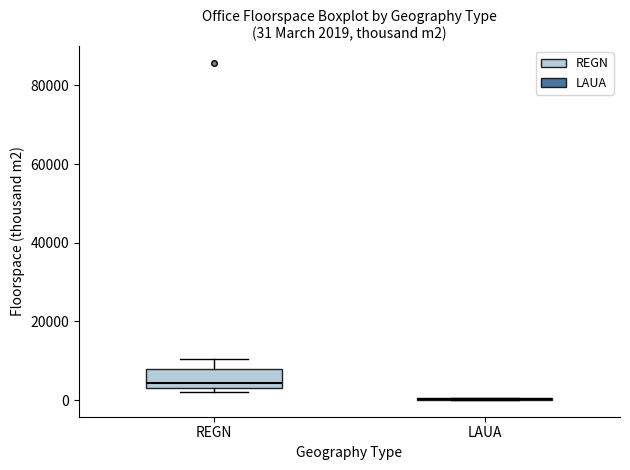

Comparing the boxes themselves (not the whiskers), which one is the tallest?

REGN